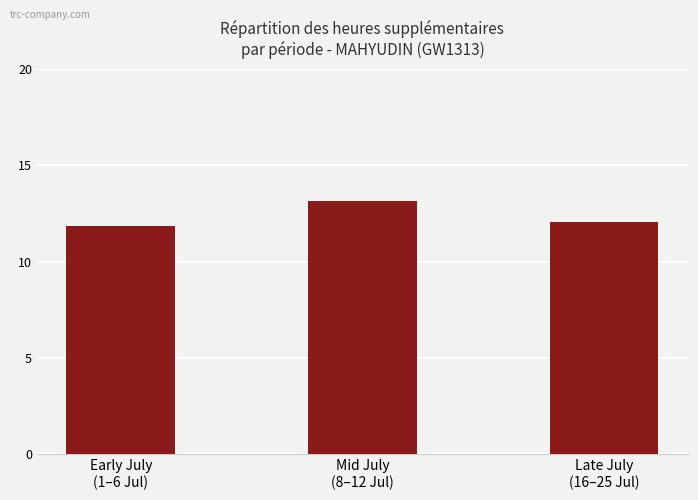

The value at Late July
(16–25 Jul) is 12.1. True or false?

True